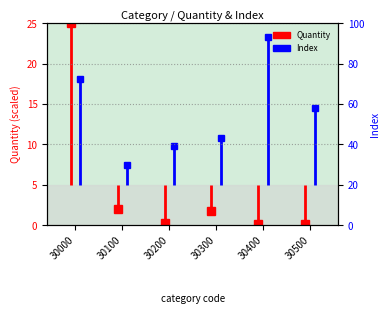

What are all the series names shown in the legend?

Quantity, Index